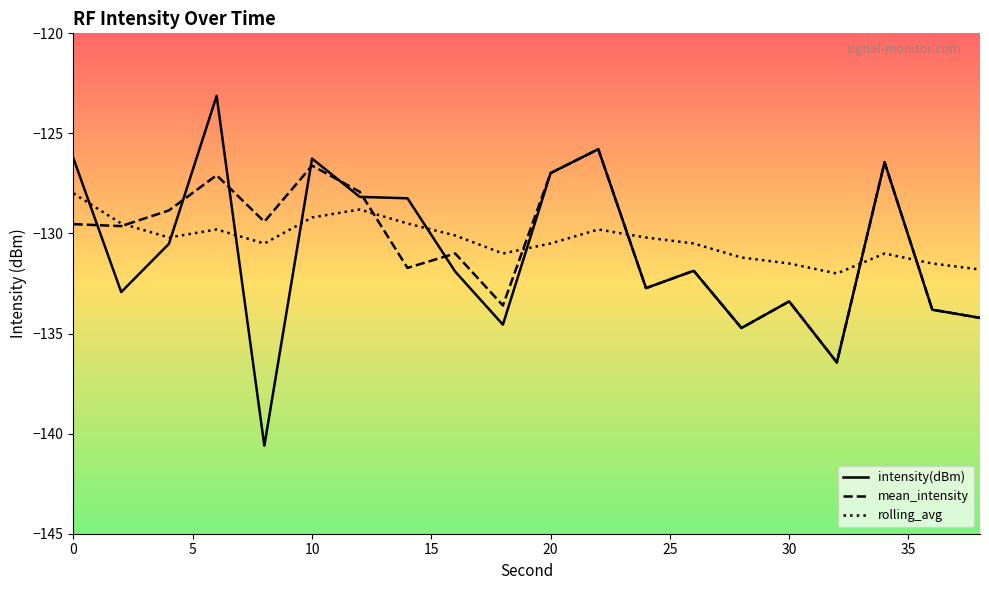

Rank the series by their maximum value, from lowest to highest.

rolling_avg, mean_intensity, intensity(dBm)